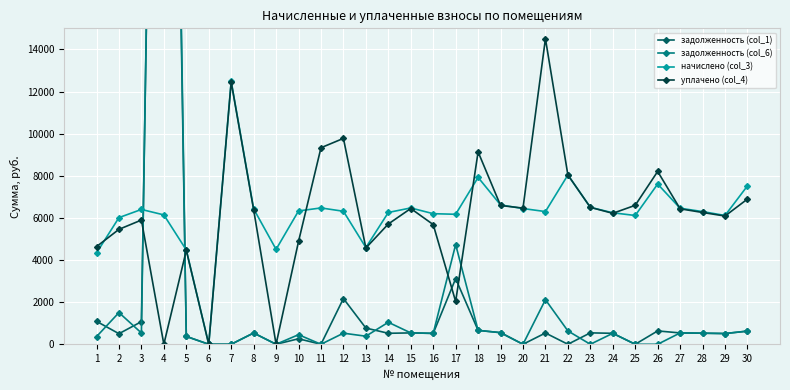

What is the value of the начислено (col_3) point at the 23rd from the left?

6501.5